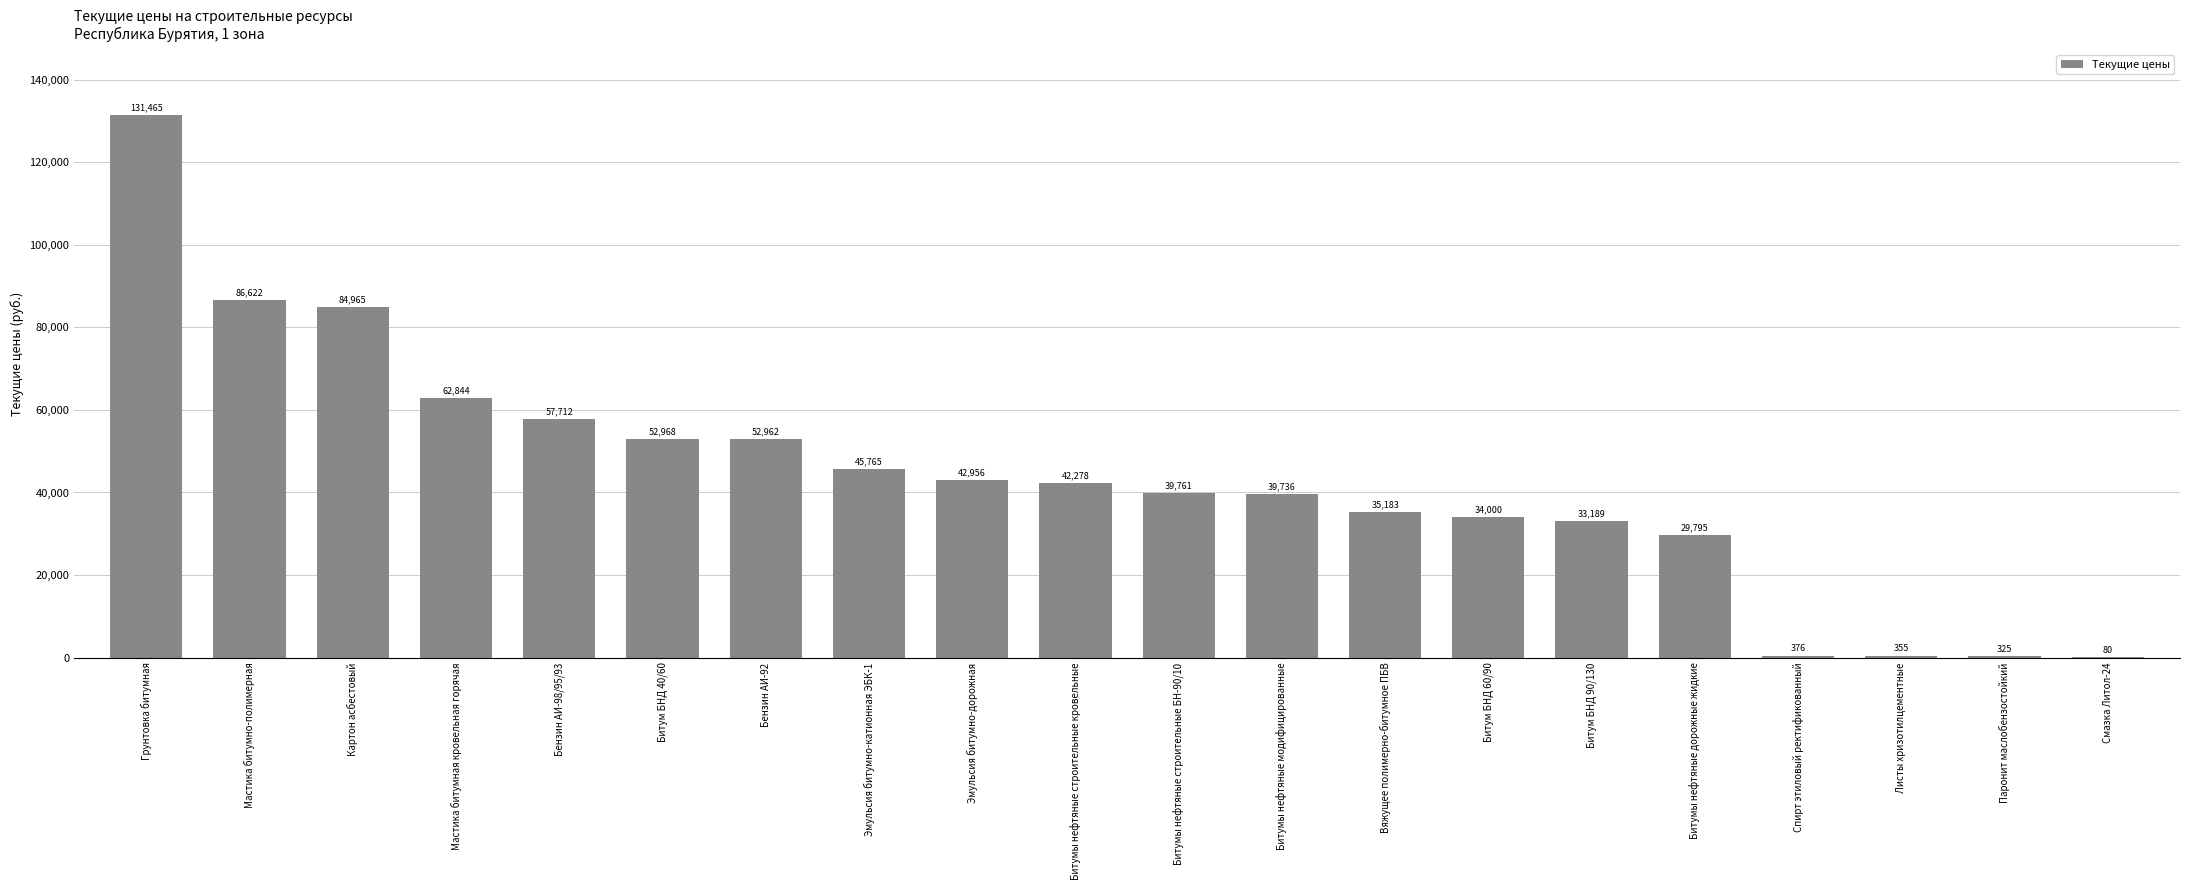

Which label corresponds to the largest value in the chart?

Грунтовка битумная